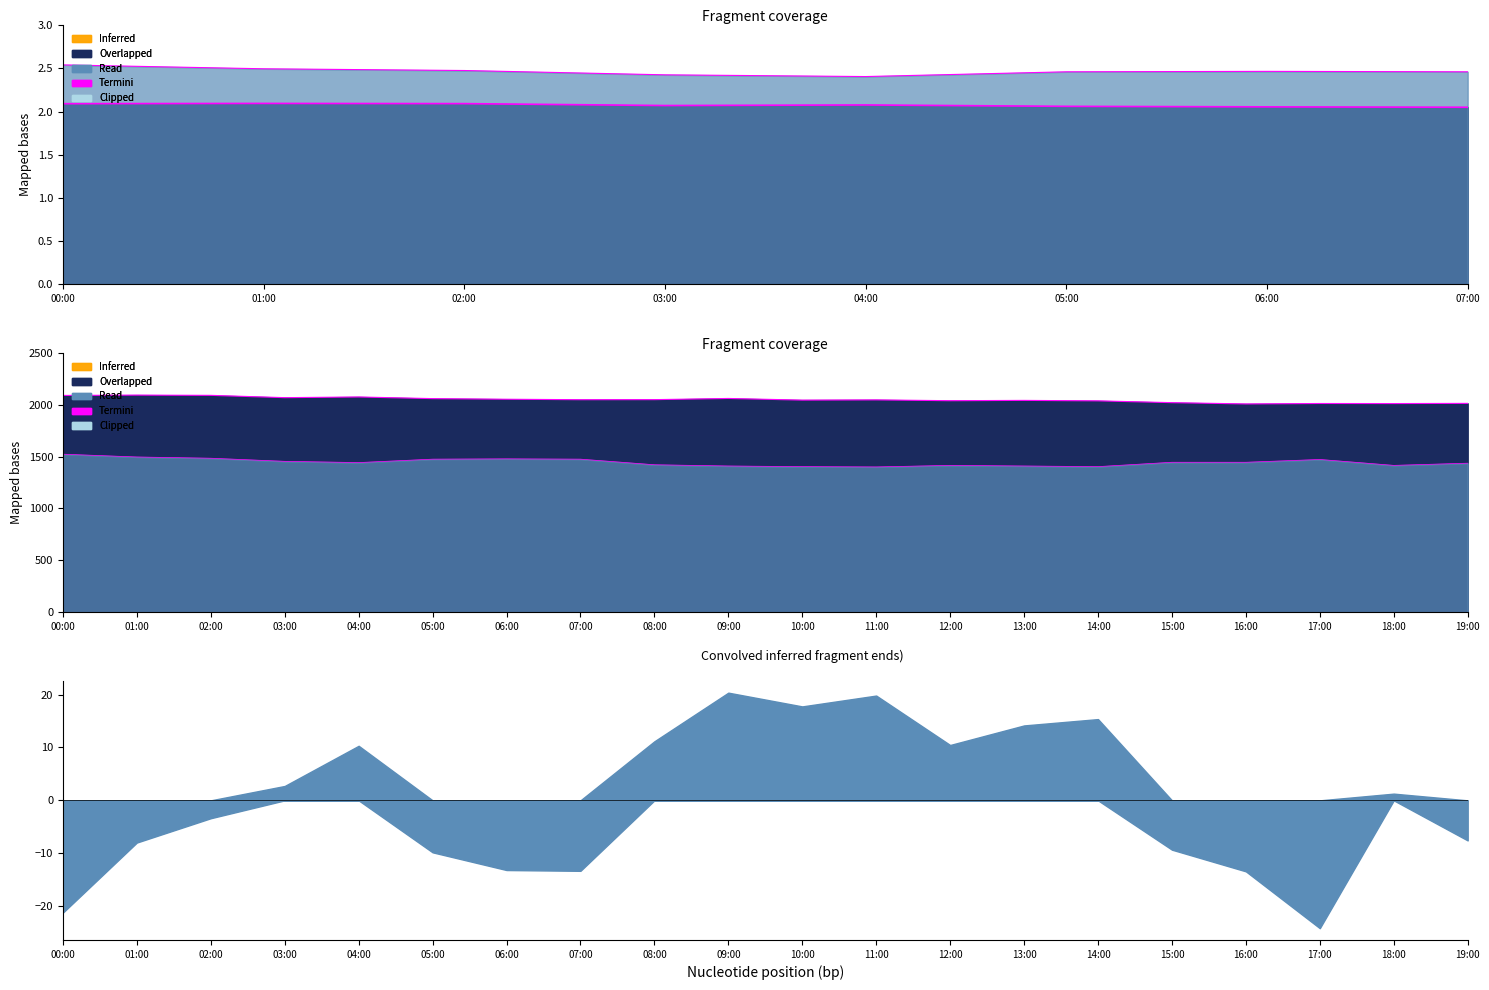

What position from the right is 00:00?

20